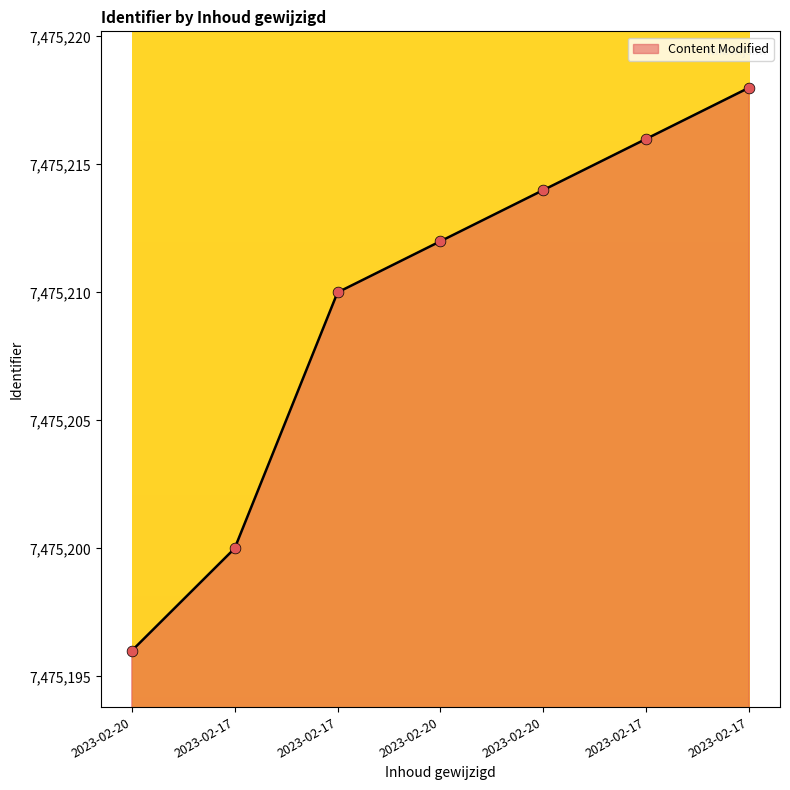

Does the chart have visible grid lines?

No